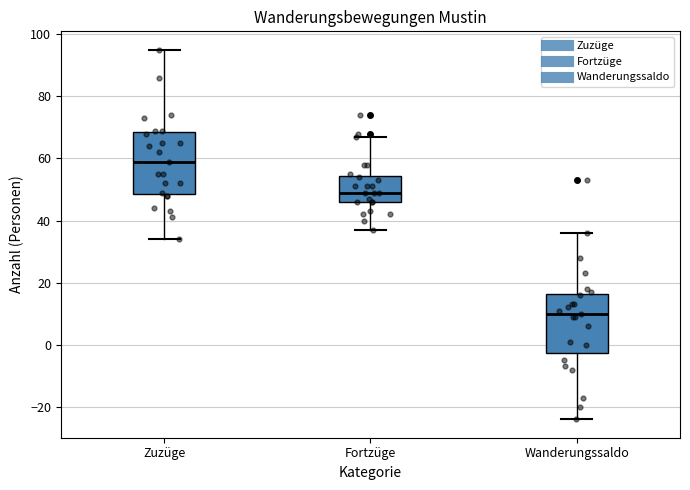

Where does the upper whisker of the box for Zuzüge end on the y-axis? The values are not printed on the chart, so give them approximately, as read against the axis.

96